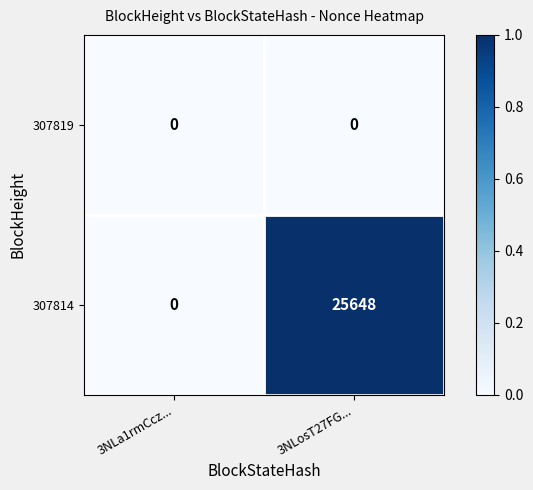

Rank the series by their maximum value, from highest to lowest.

307814, 307819